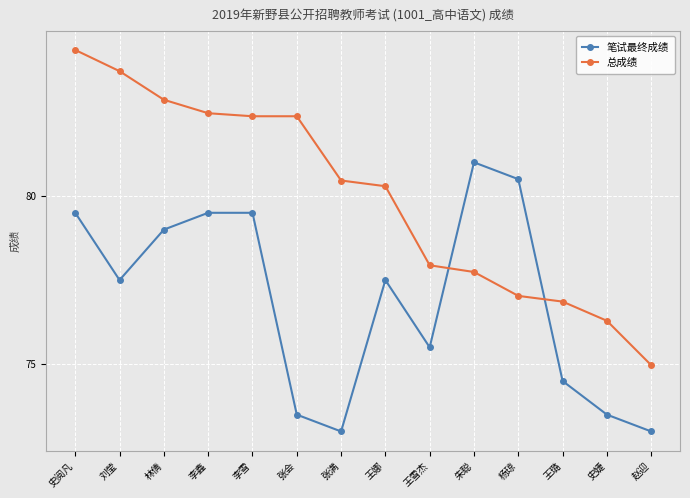

Rank the series by their maximum value, from highest to lowest.

总成绩, 笔试最终成绩